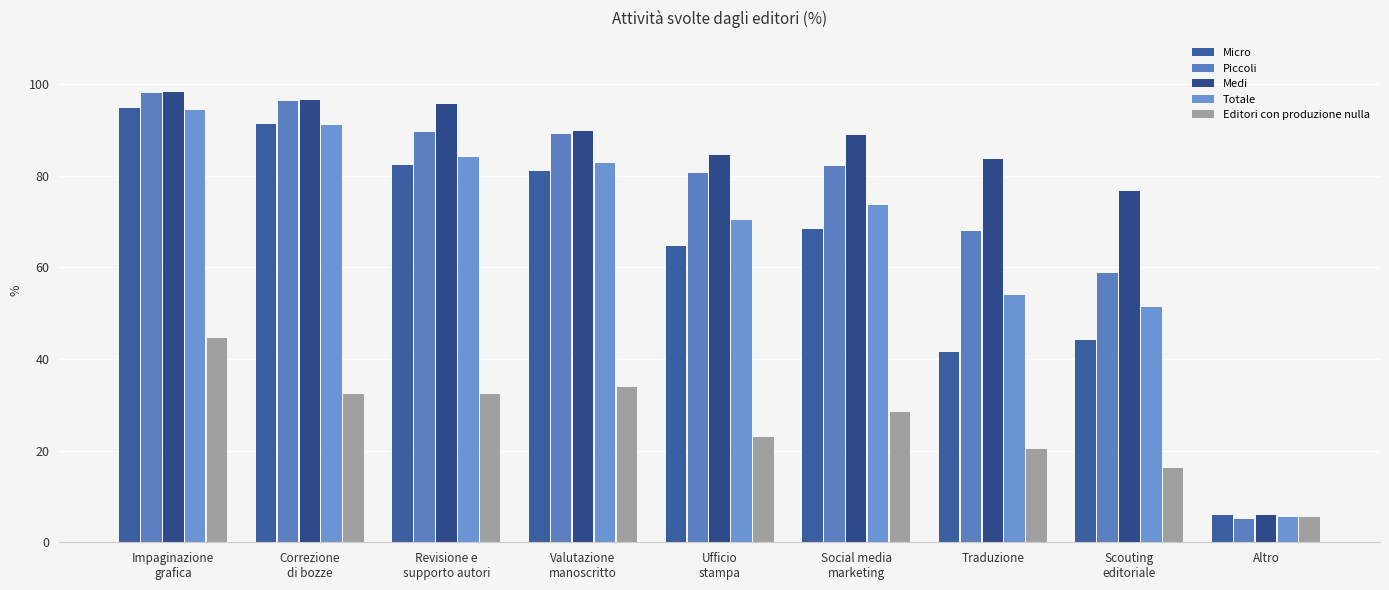

At which category is the sum across all series the highest?

Impaginazione
grafica